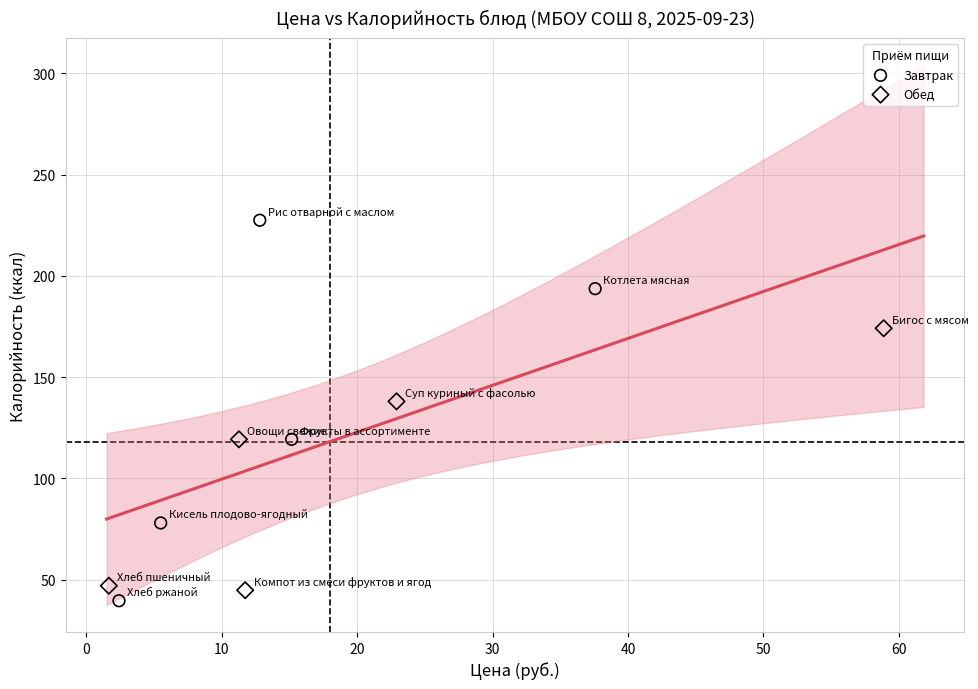

Which series has the widest spread of Y values?

Завтрак